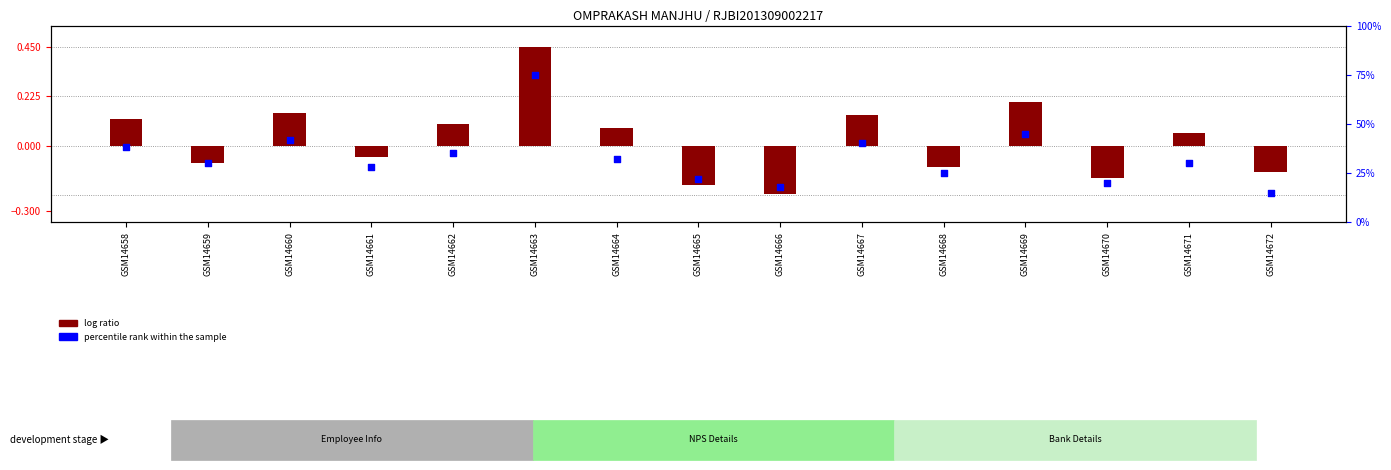

Which series has the largest Y range (max minus min)?

percentile rank within the sample